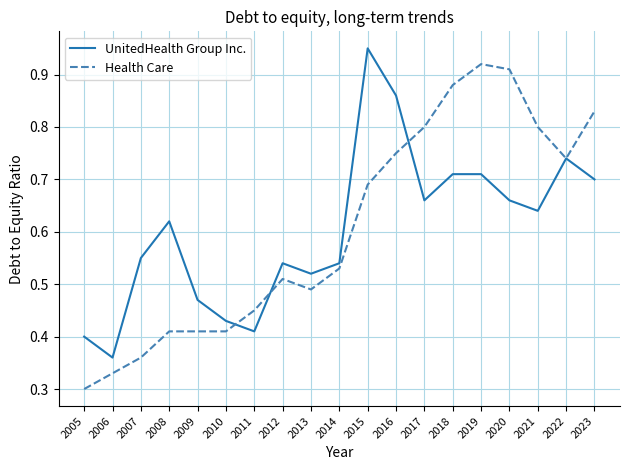

At which category does the chart reach its minimum across all series?

2005